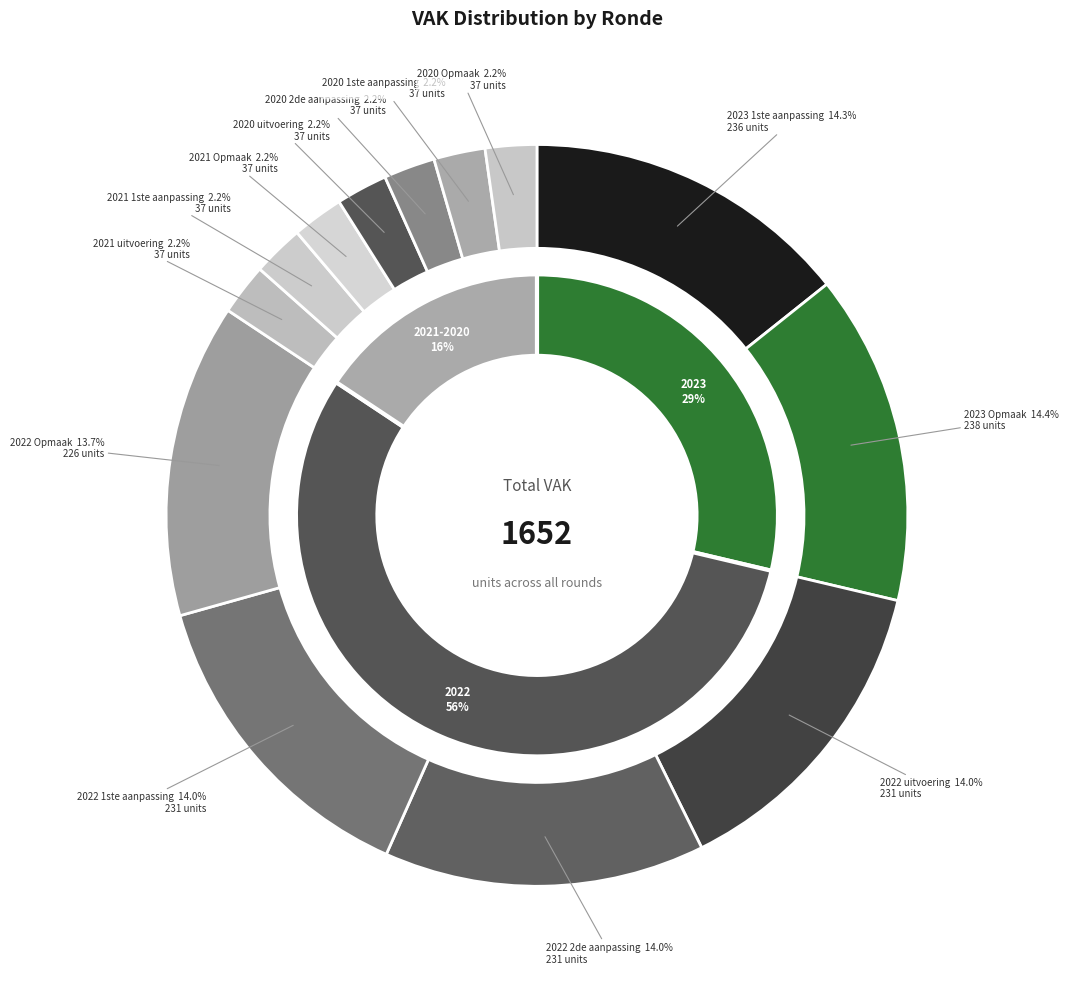

Rank the categories by value from lowest to highest.

2021 uitvoering, 2021 1ste aanpassing, 2021 Opmaak, 2020 uitvoering, 2020 2de aanpassing, 2020 1ste aanpassing, 2020 Opmaak, 2022 Opmaak, 2022 uitvoering, 2022 2de aanpassing, 2022 1ste aanpassing, 2023 1ste aanpassing, 2023 Opmaak